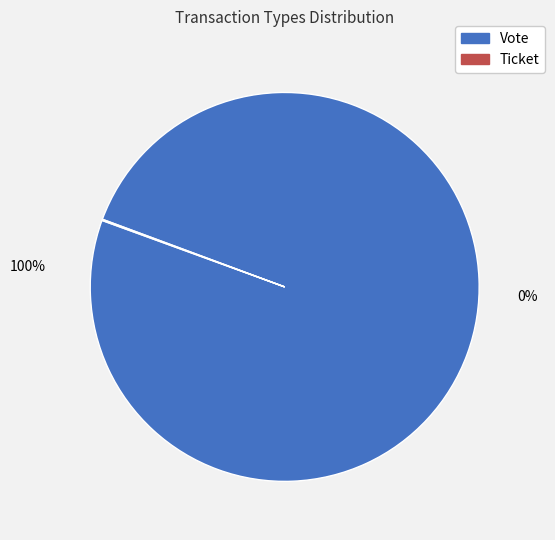

Which slice is the largest?

Vote